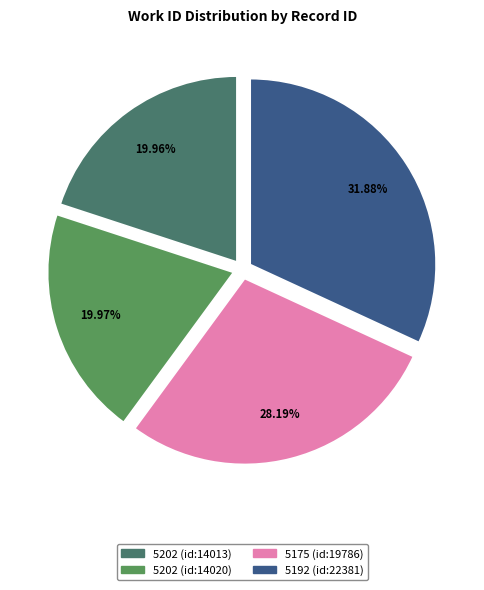

How many slices are in this pie chart?

4